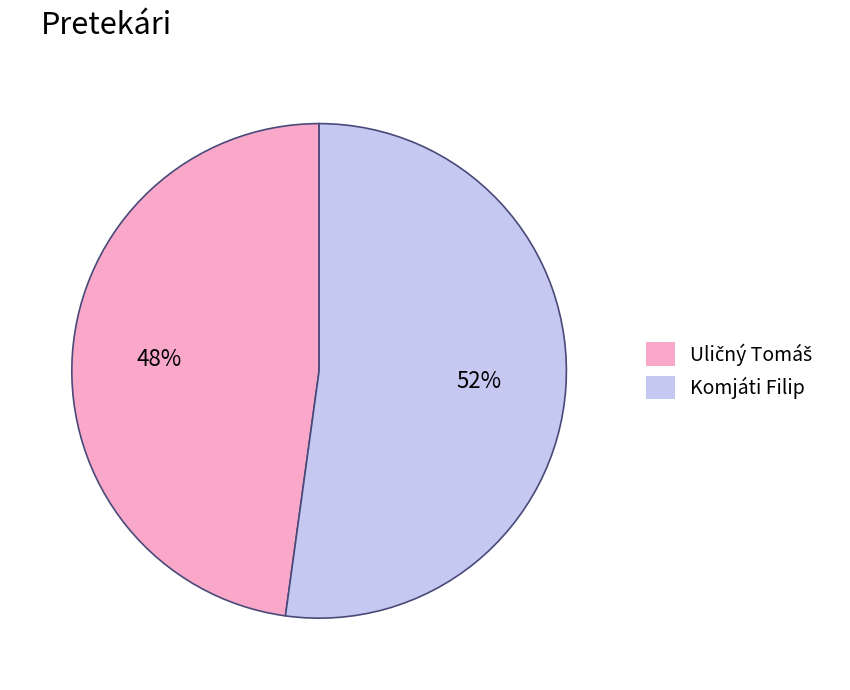

Which category has the biggest portion of the pie?

Komjáti Filip